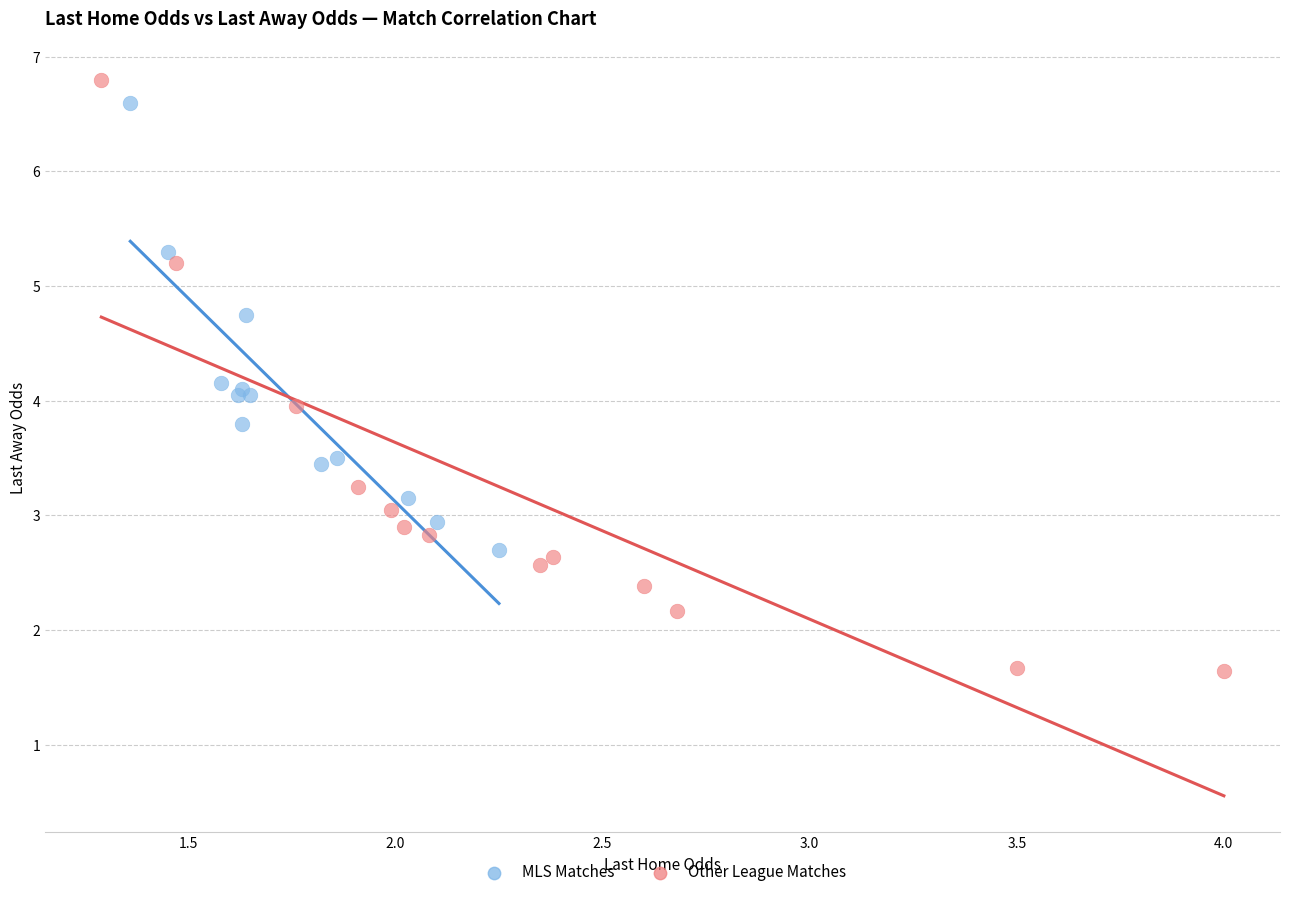

Which series contains the lowest Y value?

Other League Matches